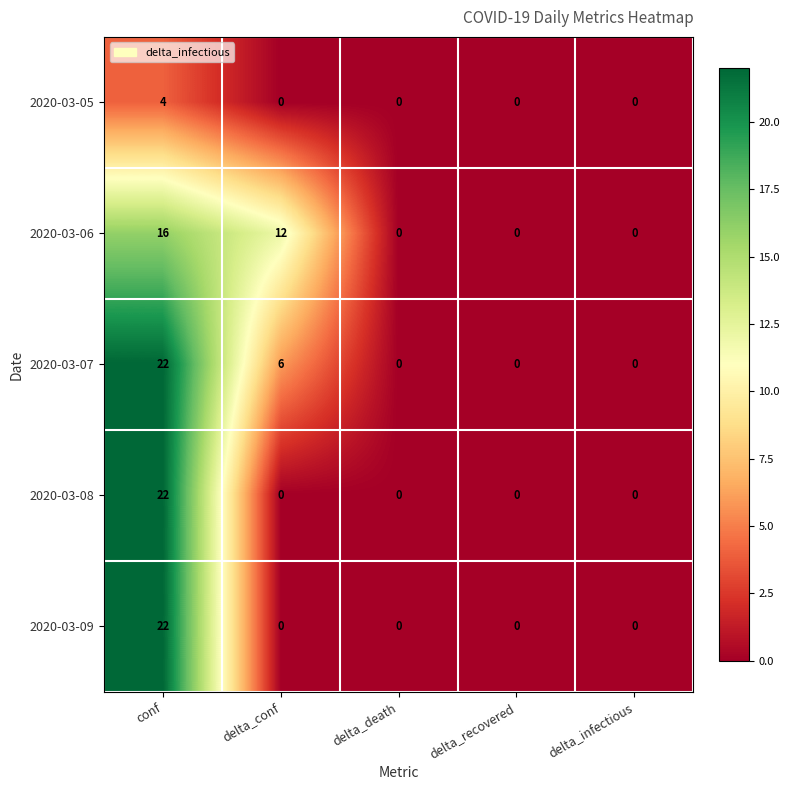

The 2020-03-08 series shows -12 at delta_death. True or false?

False